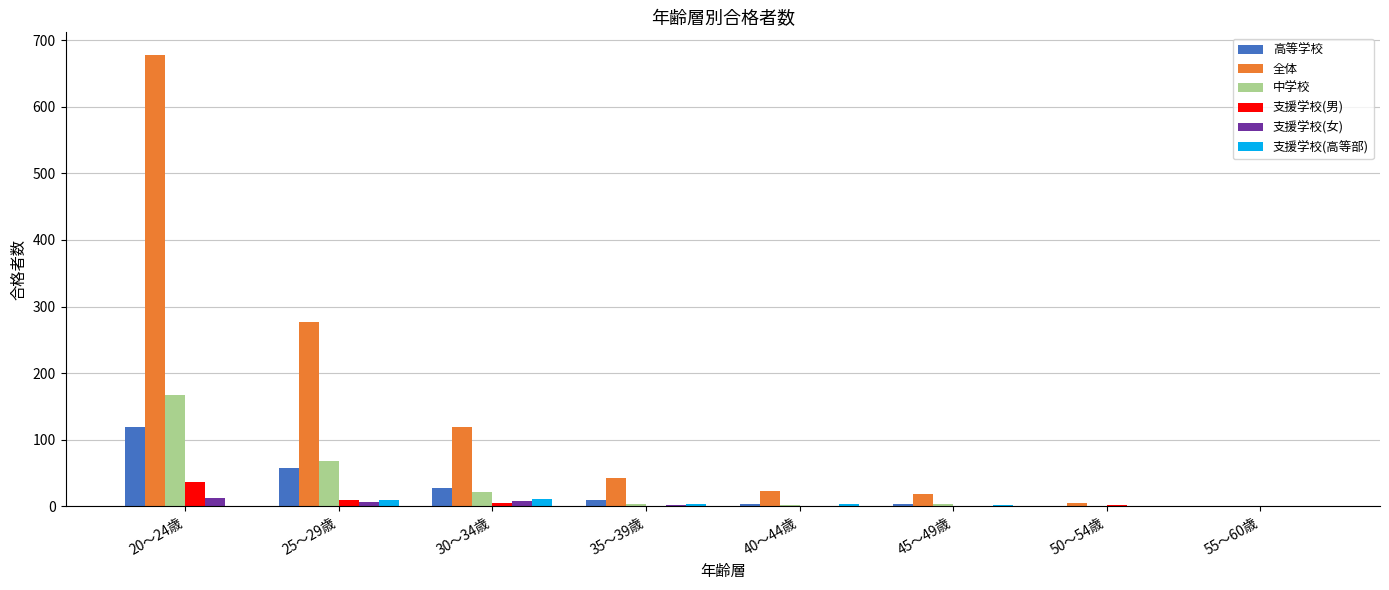

The 支援学校(女) series shows 12 at 20～24歳. True or false?

True